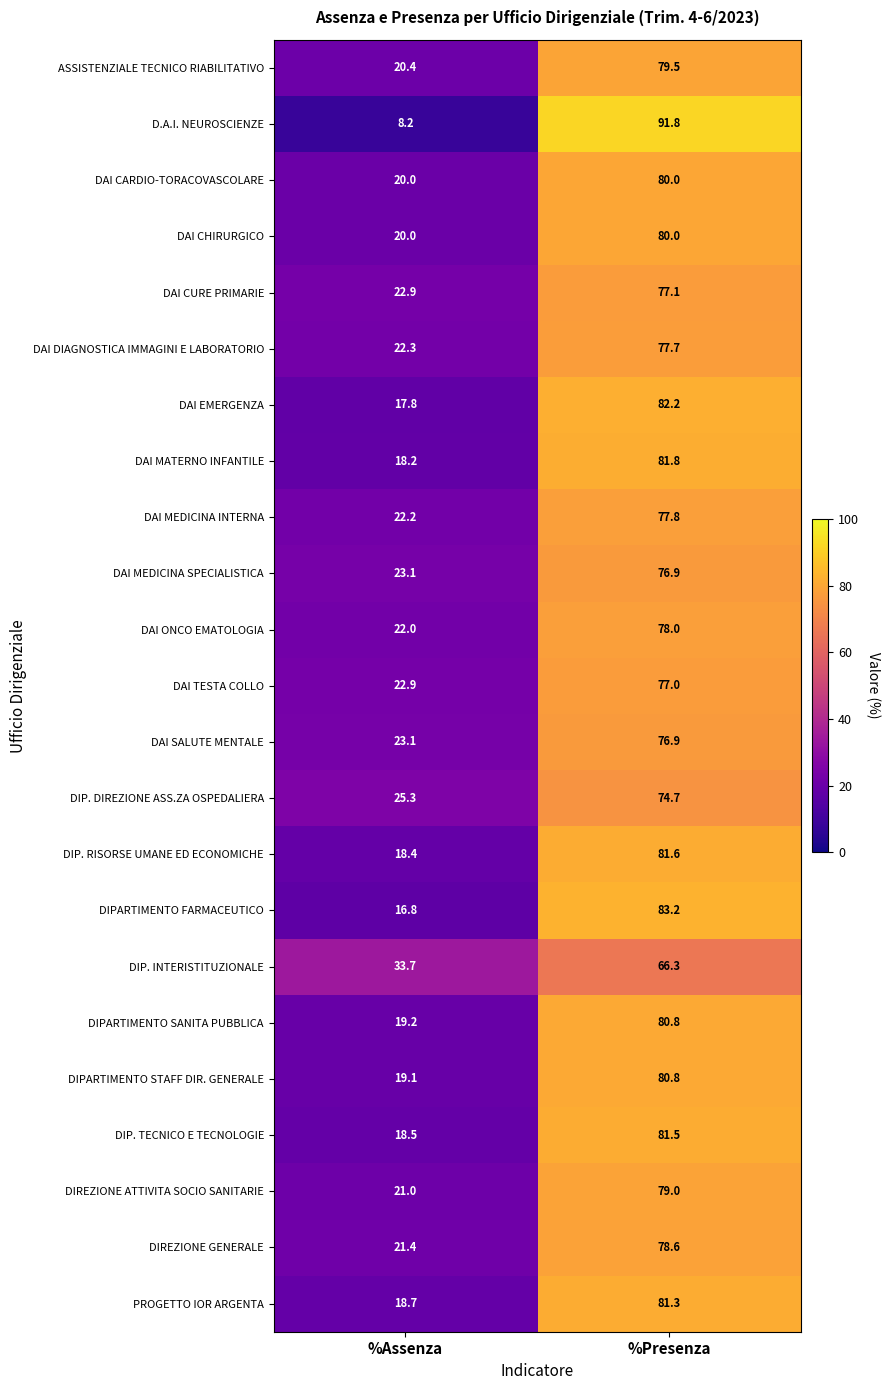

Count the number of categories in the chart.

2